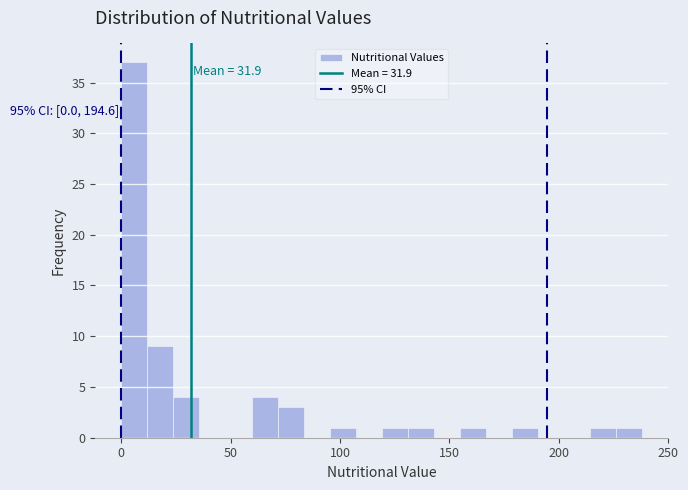

Around what value on the x-axis is the tallest bar? Give the approximate position of its centre, as read against the axis.

5